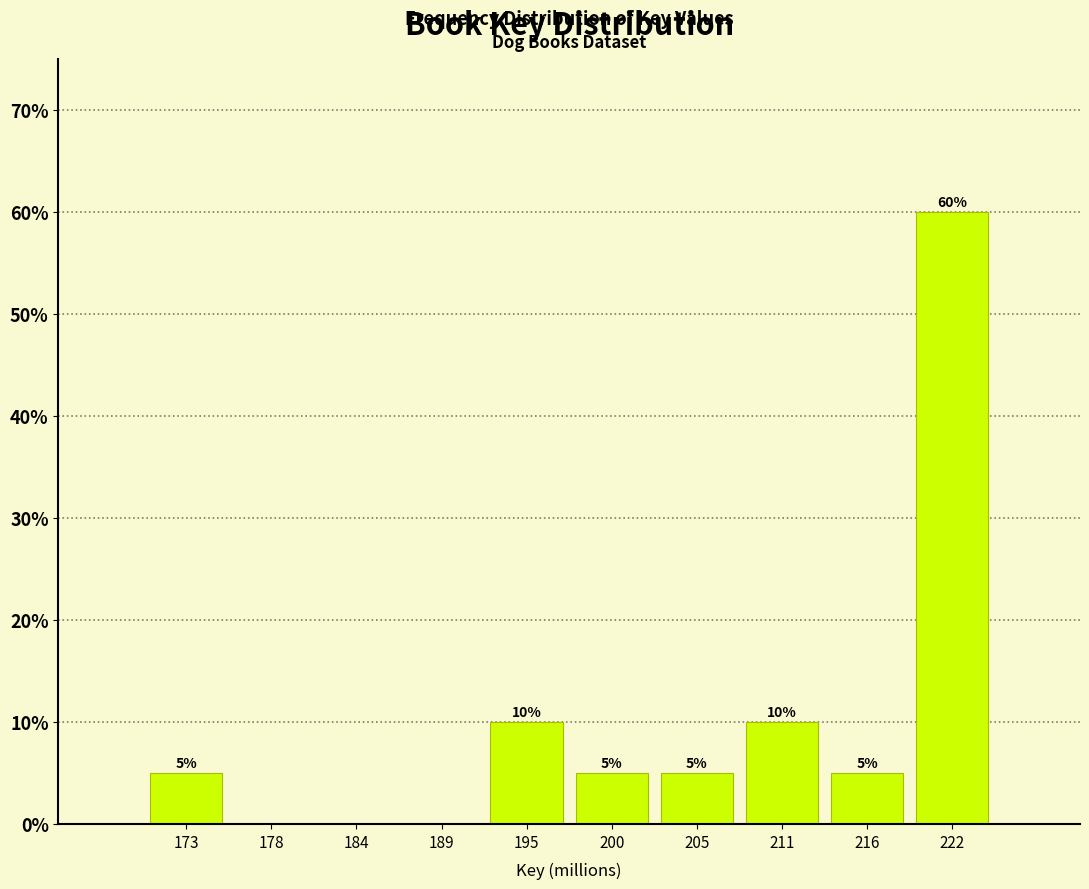

Reading left to right, what are all the values shown in this chart?

173=5	178=0	184=0	189=0	195=10	200=5	205=5	211=10	216=5	222=60